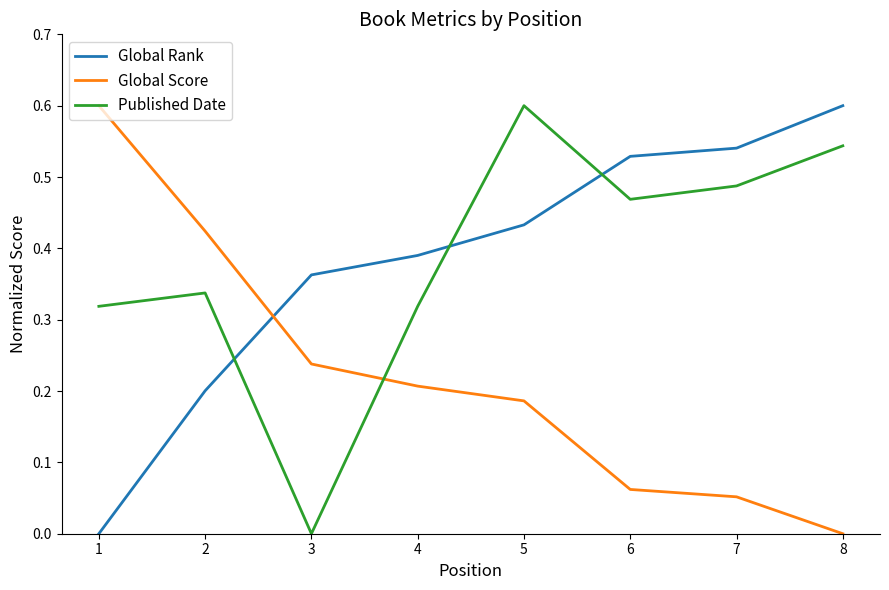

True or false: Global Rank has more than 1 interior local peaks.

False